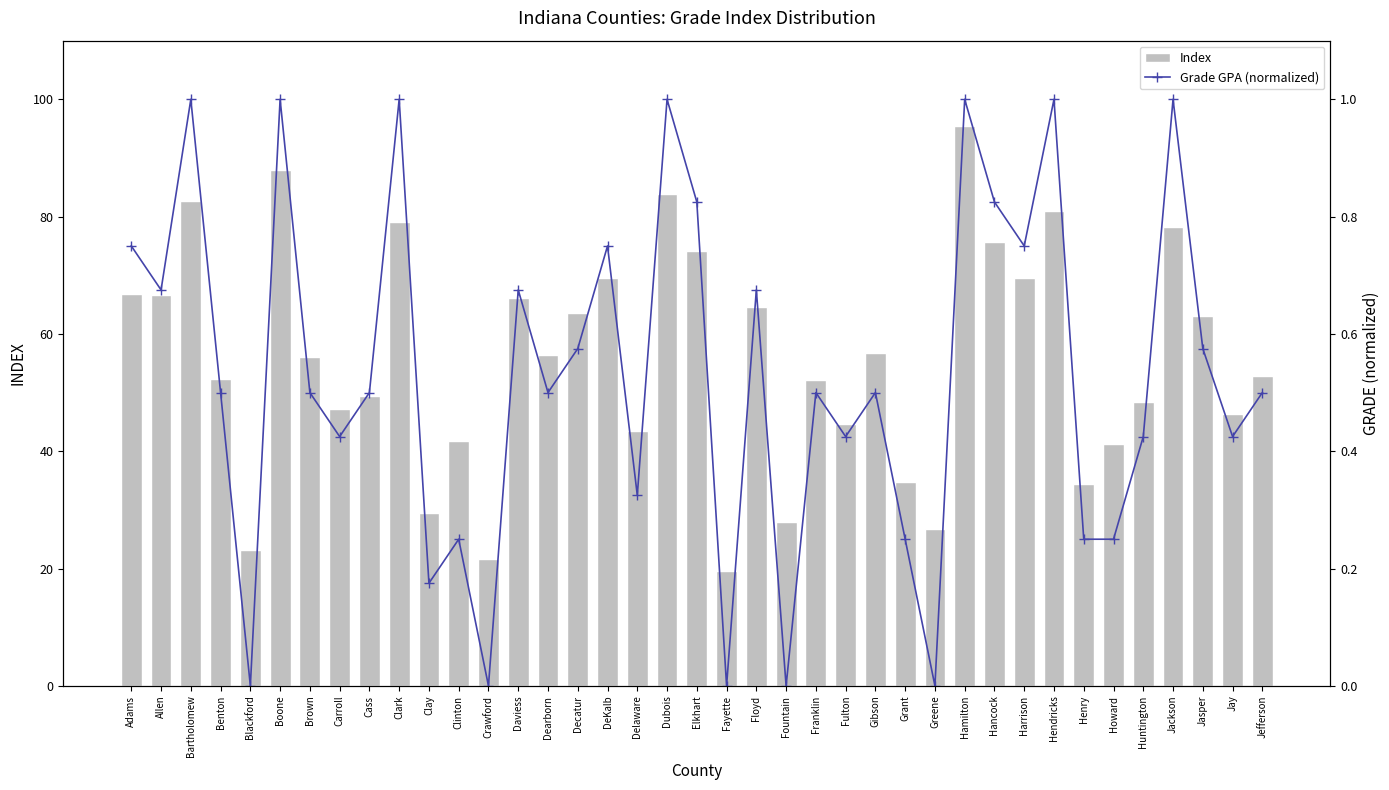

What is the value of the Index bar at the 30th from the left?

75.6